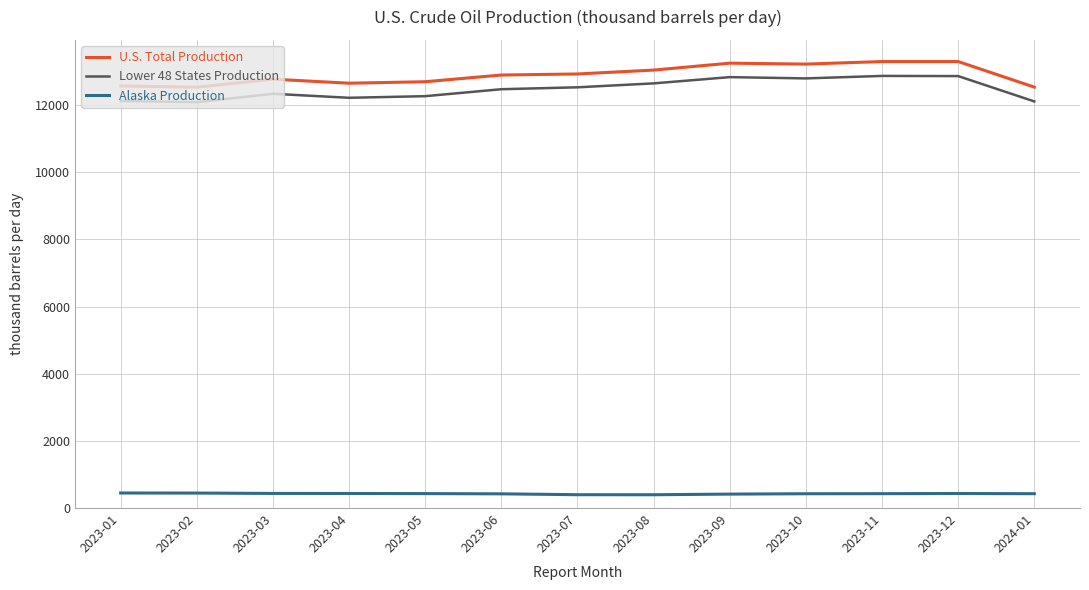

True or false: U.S. Total Production and Lower 48 States Production intersect in this chart.

False